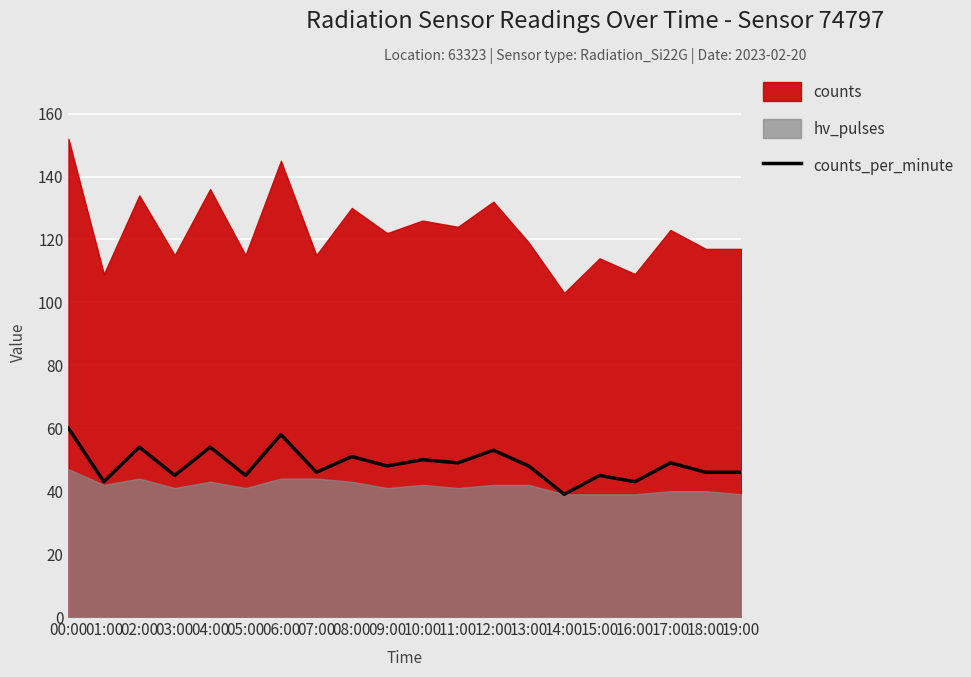

True or false: counts_per_minute has a value of 20 at 00:00.

False